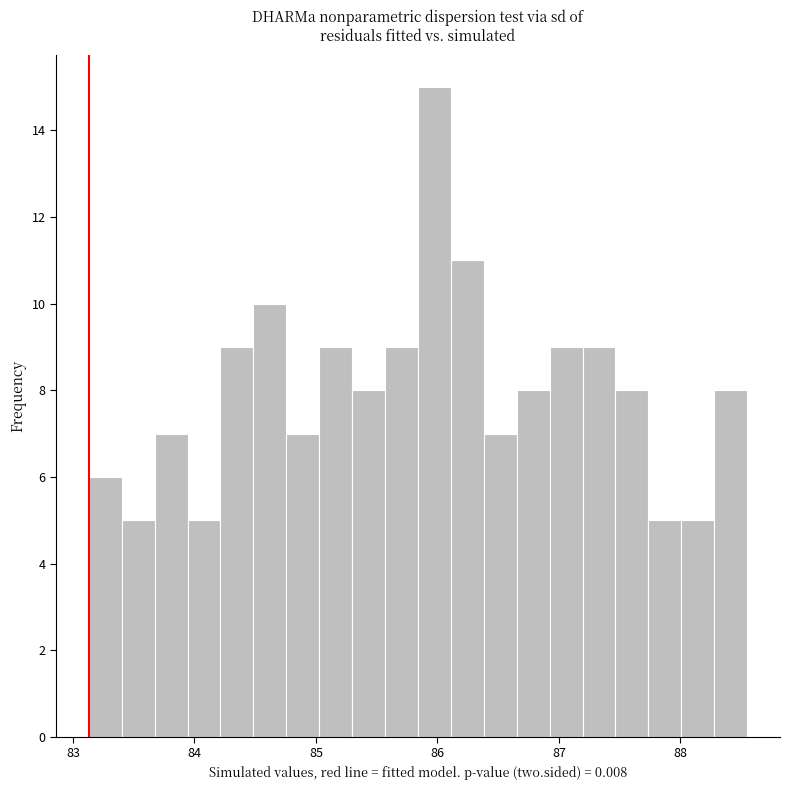

Read against the x-axis, roughly where is the centre of the tallest bar?

86.0